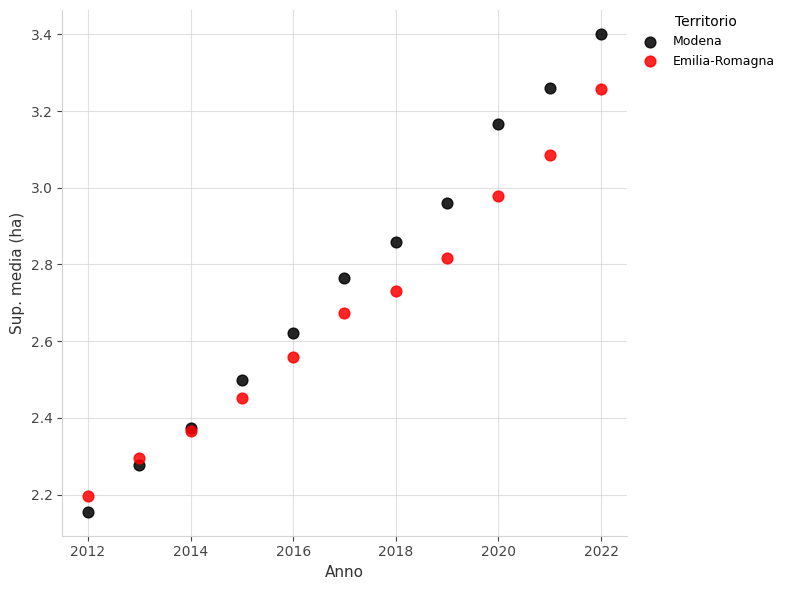

Which series reaches the minimum Y coordinate?

Modena